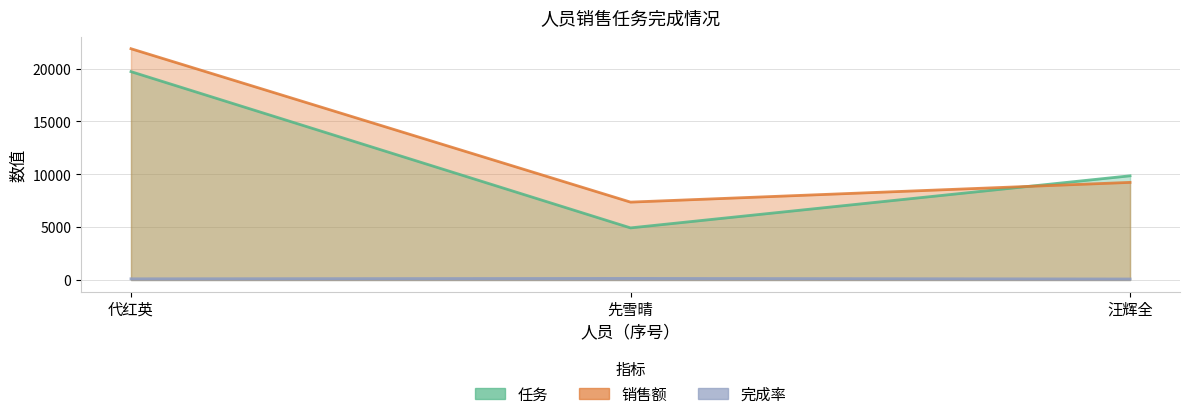

What is the minimum value for 完成率?

93.7